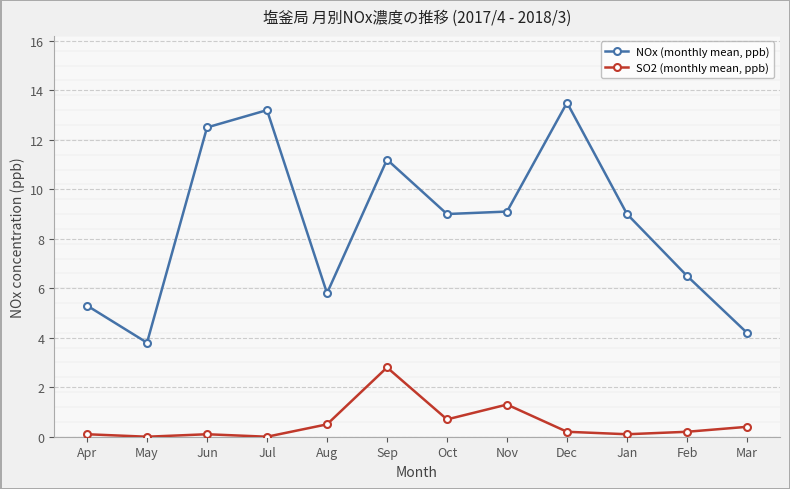

How many interior local valleys does the NOx (monthly mean, ppb) series have?

3